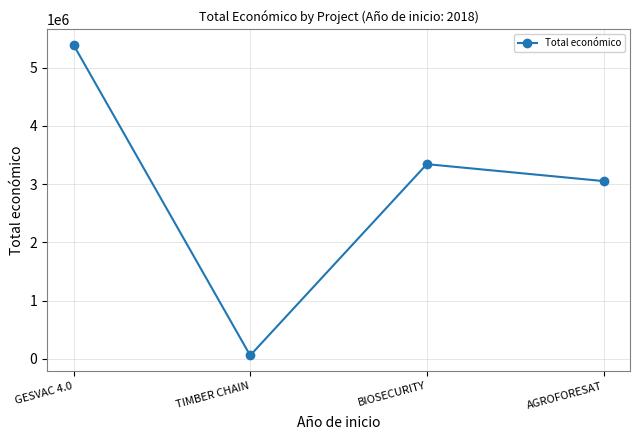

Where does the data first go above 3342252?

GESVAC 4.0